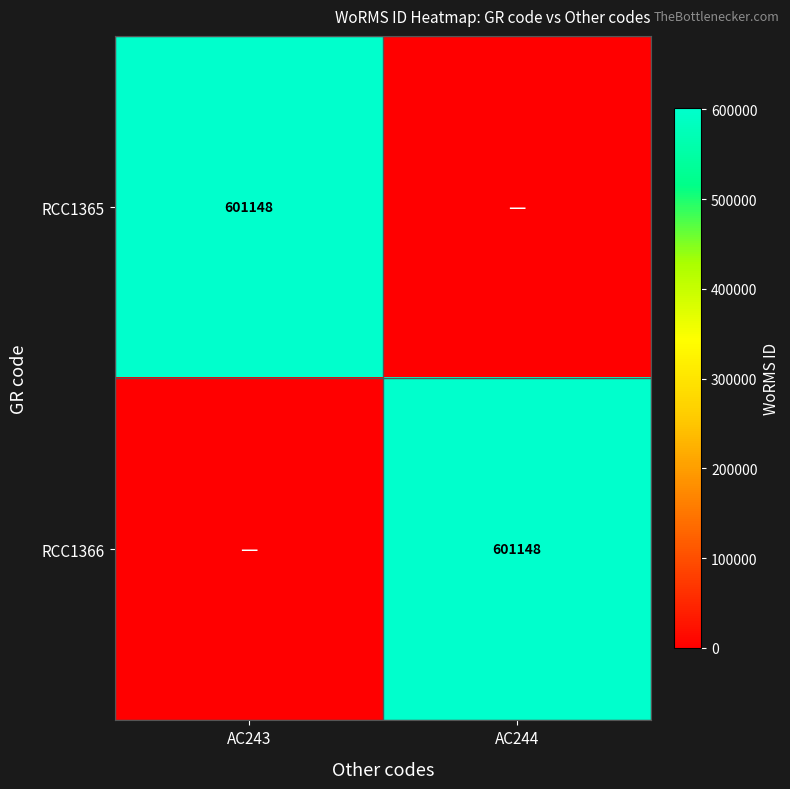

True or false: RCC1365 has a value of 217535 at AC243.

False